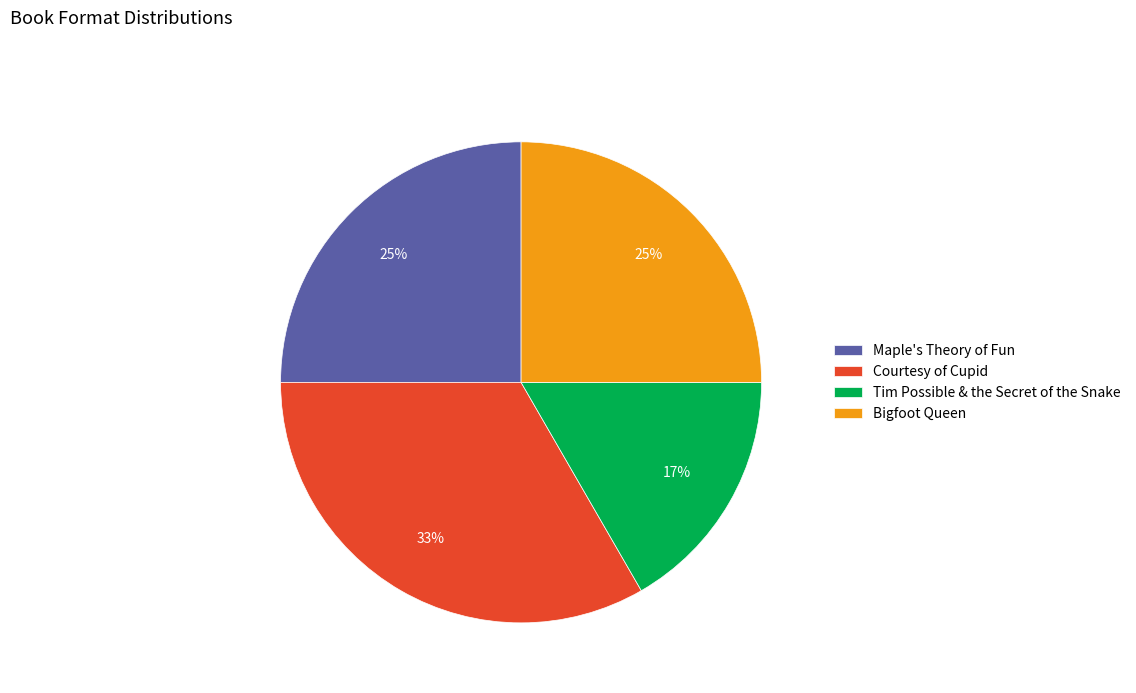

How many segments does this pie chart have?

4